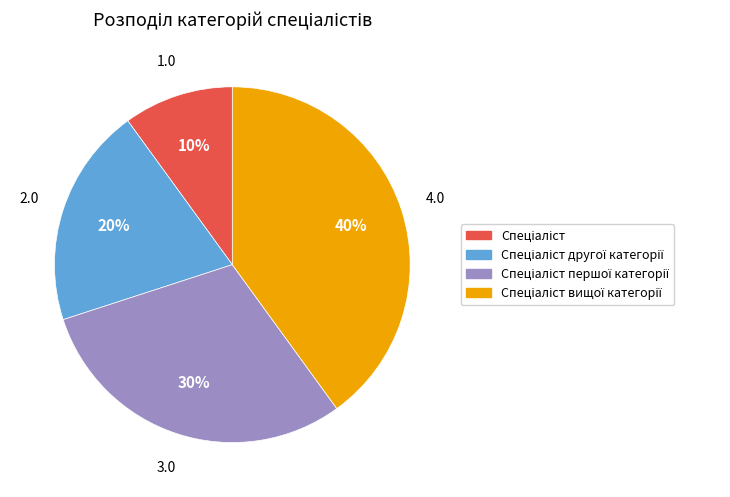

Is there any slice that represents more than half of the pie?

No